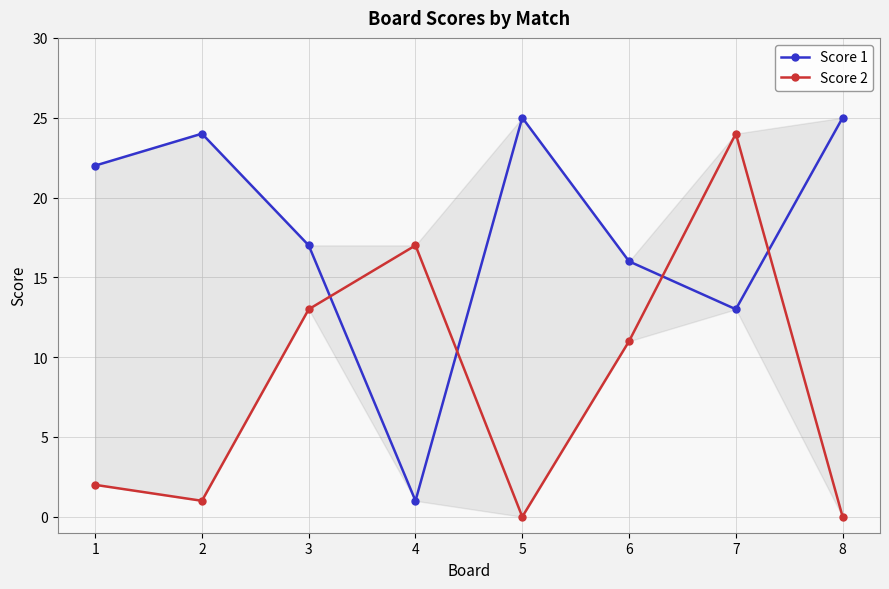

List the labels in order of Score 1 value, smallest first.

4, 7, 6, 3, 1, 2, 5, 8